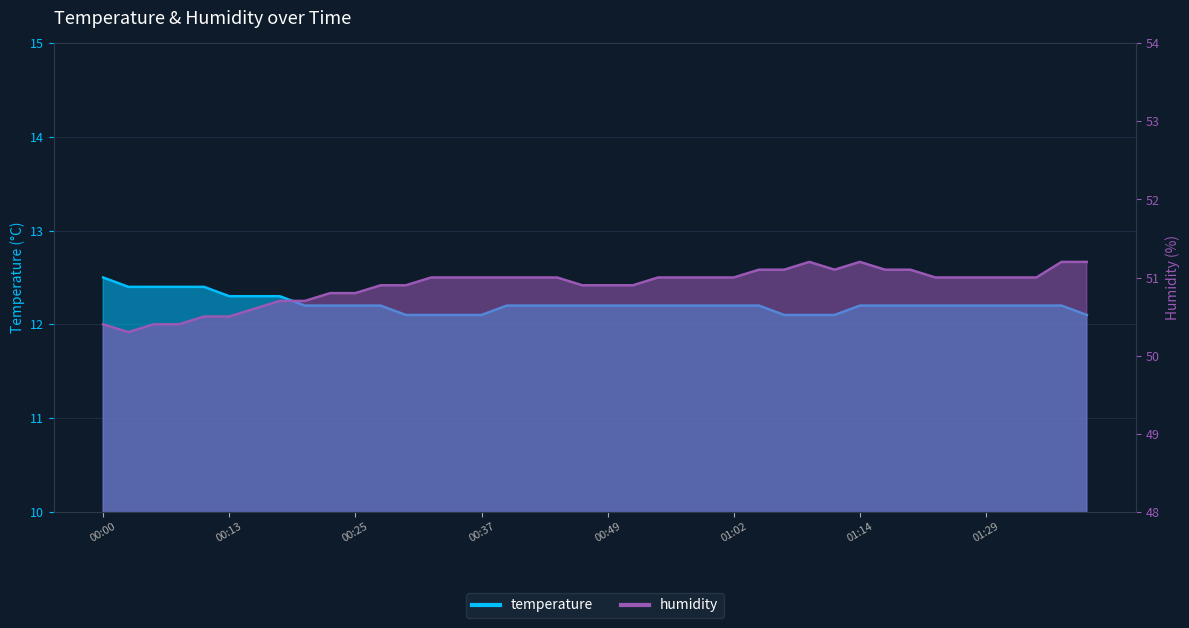

True or false: humidity and temperature cross at least once.

False